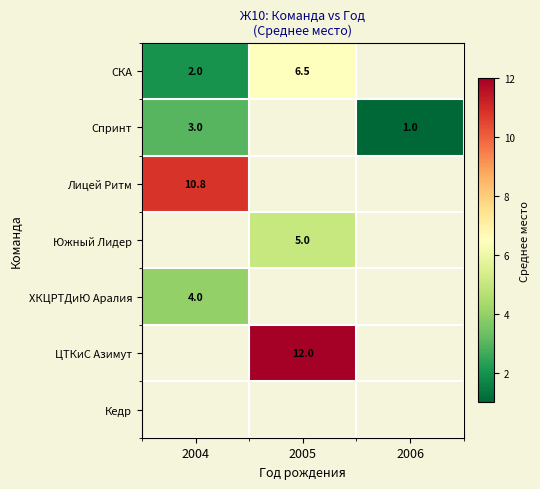

Is the value of СКА at 2004 greater than the value of Спринт at 2004?

No